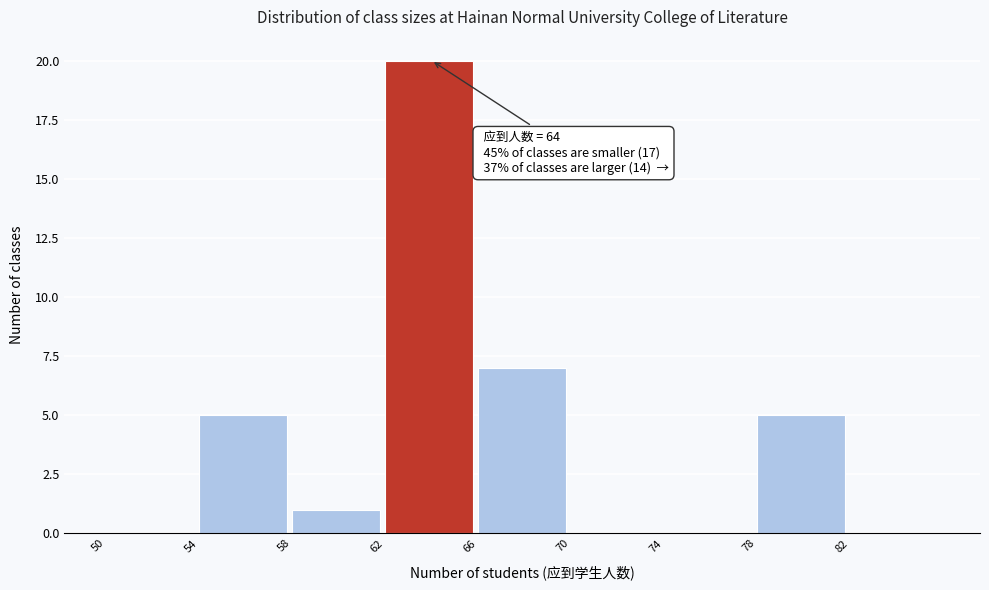

Which range on the x-axis has the tallest bar?

62 to 66